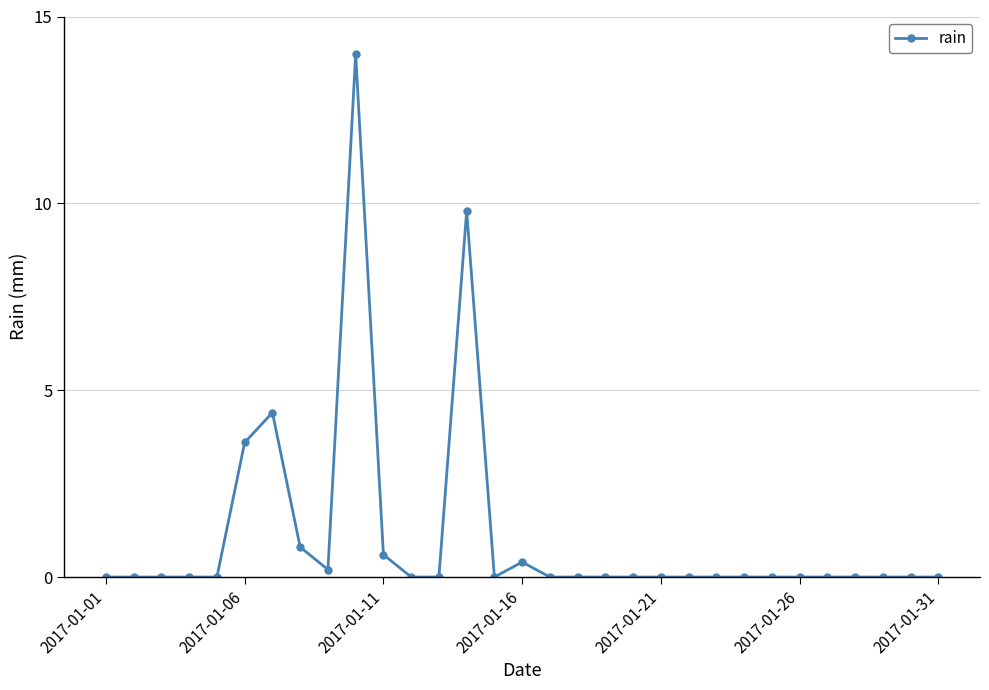

True or false: the data has more than 1 interior local peaks.

True